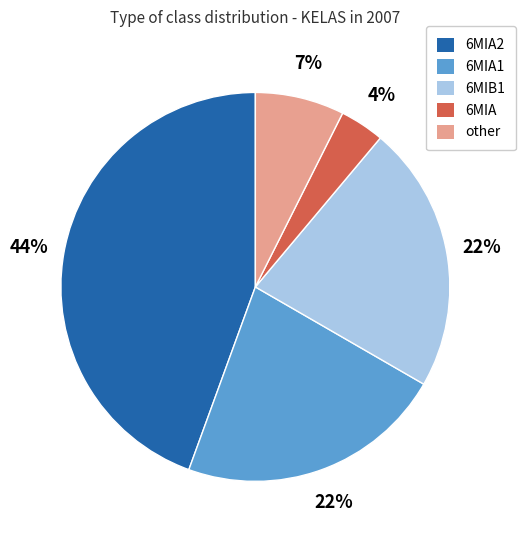

Does any single category account for the majority?

No